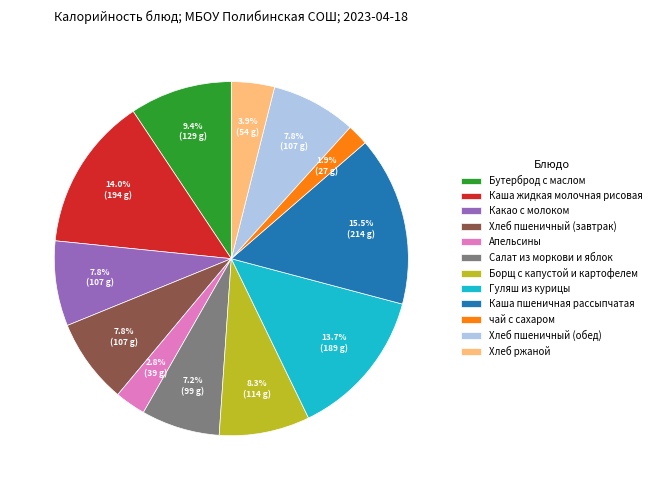

What portion of the pie excludes Гуляш из курицы?

86.3%